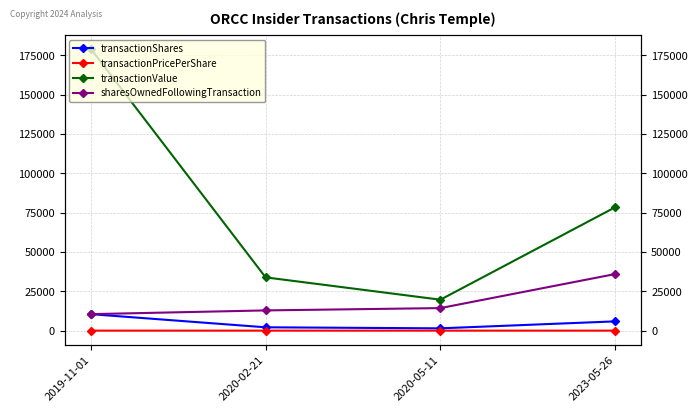

Reading left to right, transcribe all the data shown in this chart.

transactionShares: 2019-11-01=10500.0	2020-02-21=2134.0	2020-05-11=1475.0	2023-05-26=5900.0
transactionPricePerShare: 2019-11-01=17.1	2020-02-21=15.9	2020-05-11=13.3	2023-05-26=13.3
transactionValue: 2019-11-01=179235.0	2020-02-21=33888.0	2020-05-11=19691.0	2023-05-26=78470.0
sharesOwnedFollowingTransaction: 2019-11-01=10500.0	2020-02-21=12874.0	2020-05-11=14349.0	2023-05-26=36000.0